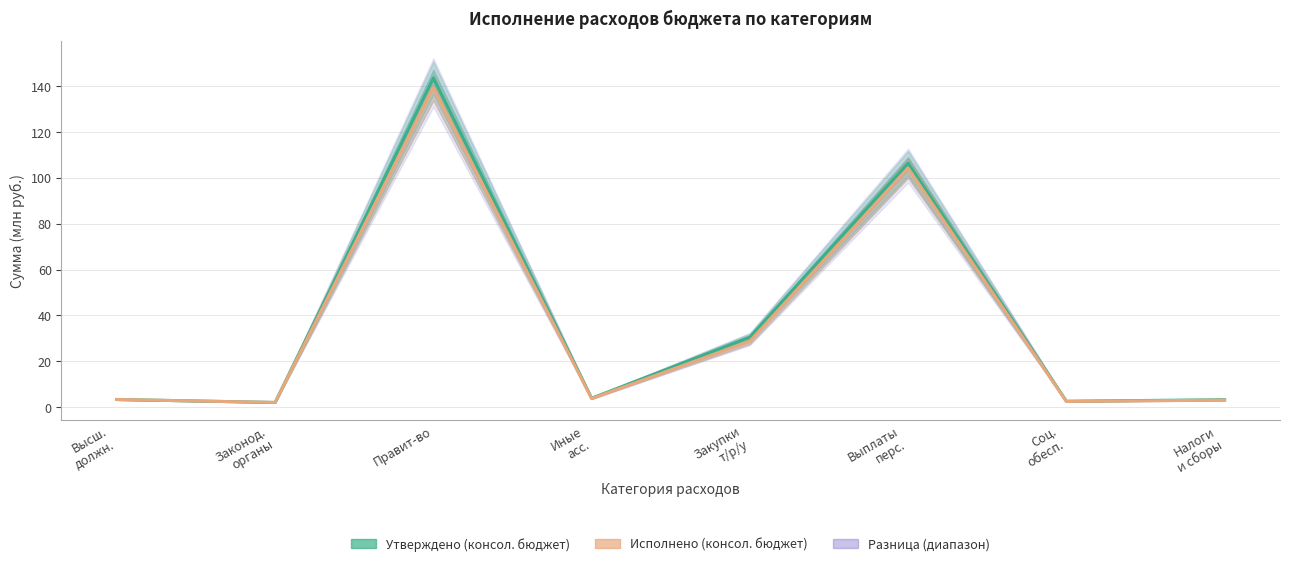

List the series in order of their peak value, highest first.

Утверждено (консол. бюджет), Исполнено (консол. бюджет)